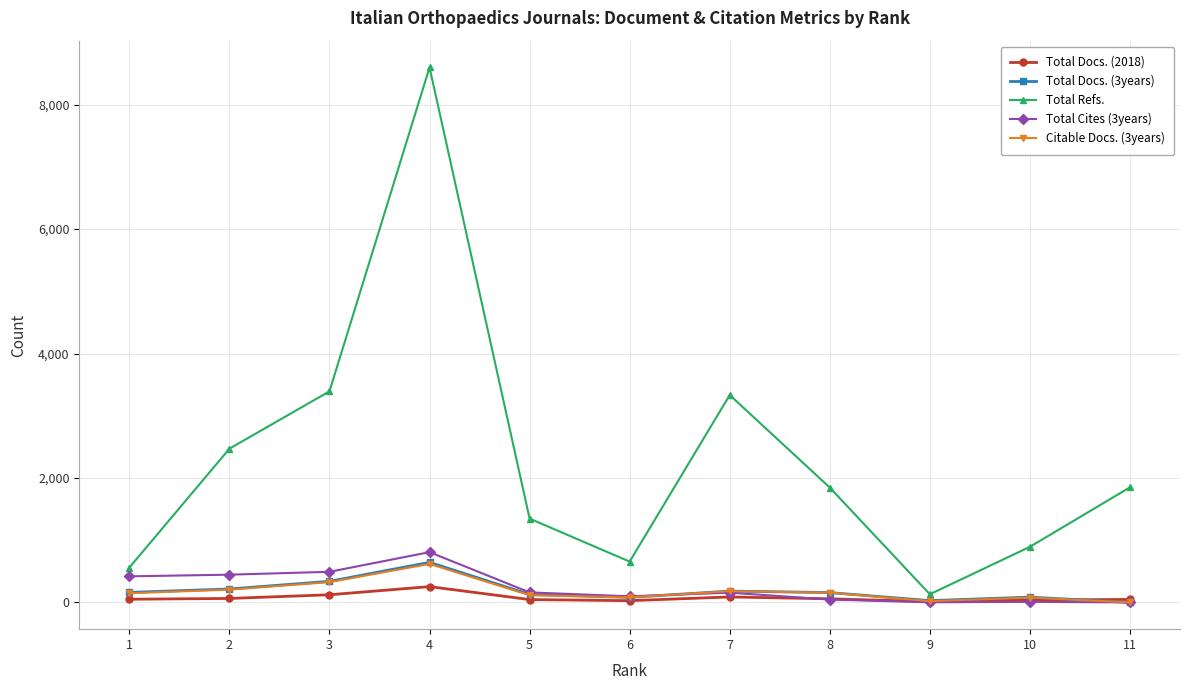

True or false: Total Cites (3years) and Total Refs. intersect in this chart.

False